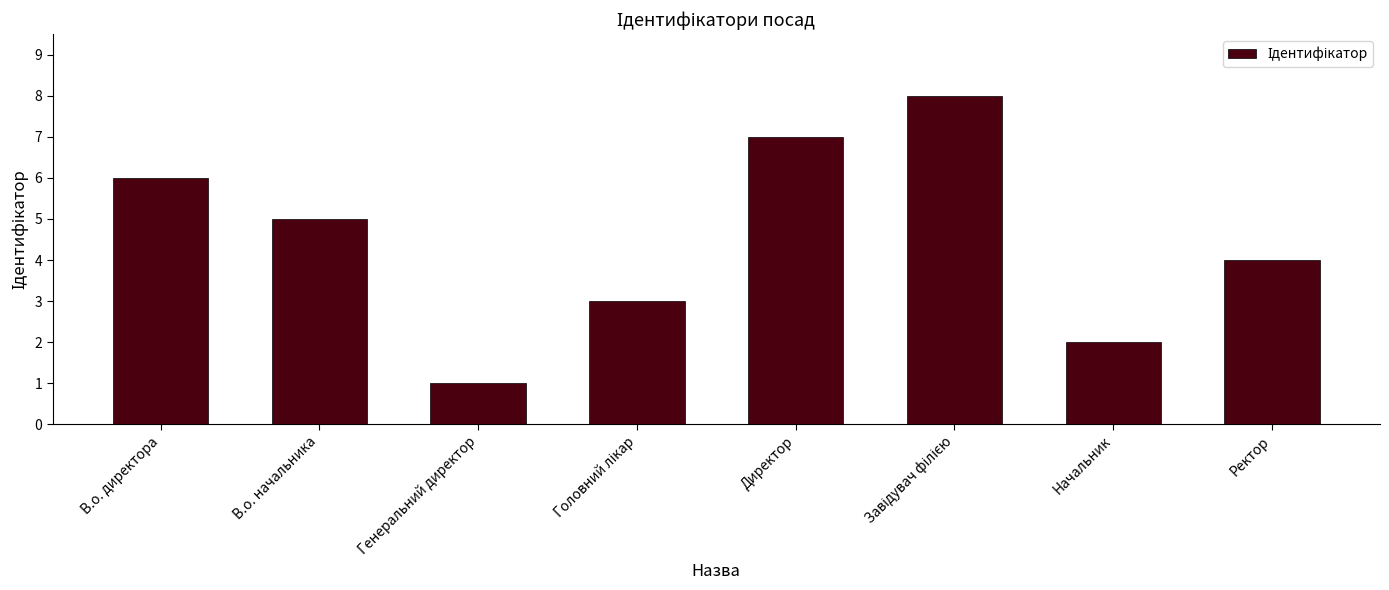

What is the change in value from Директор to Ректор?

-3